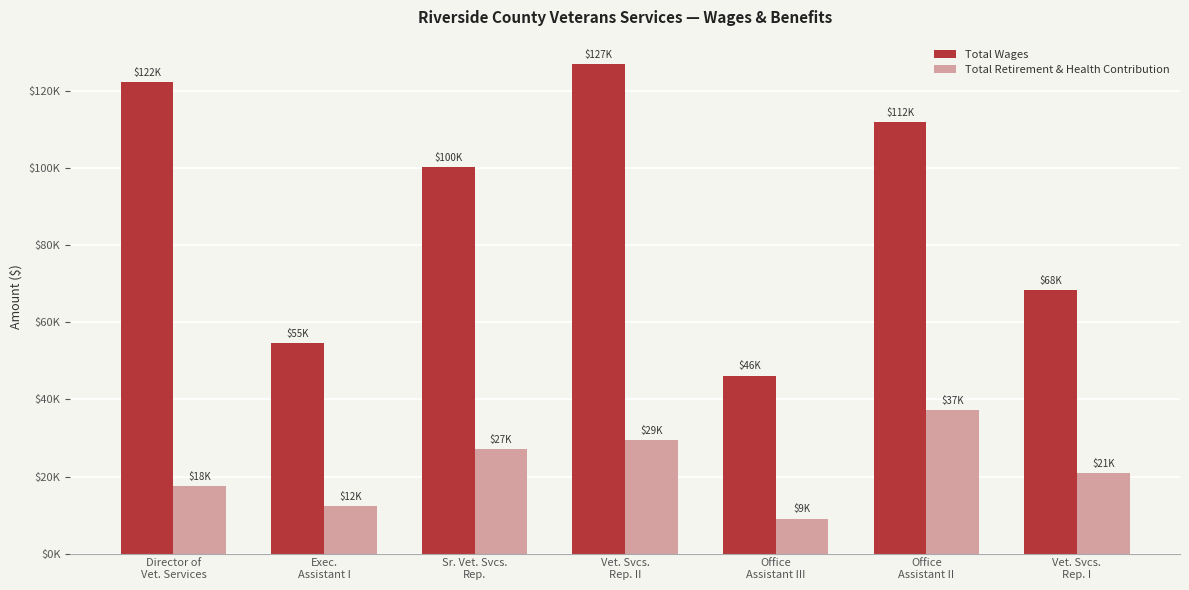

What is the label of the 5th bar from the left?

Office
Assistant III